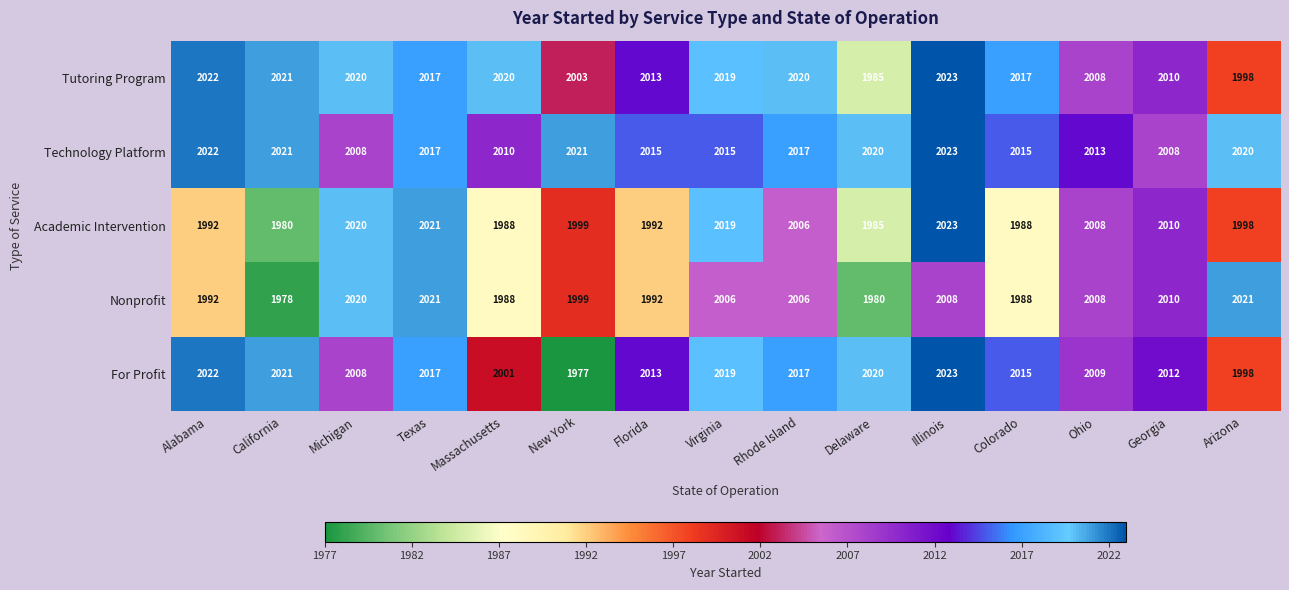

What is the spread (max minus min) of values at Illinois?

15